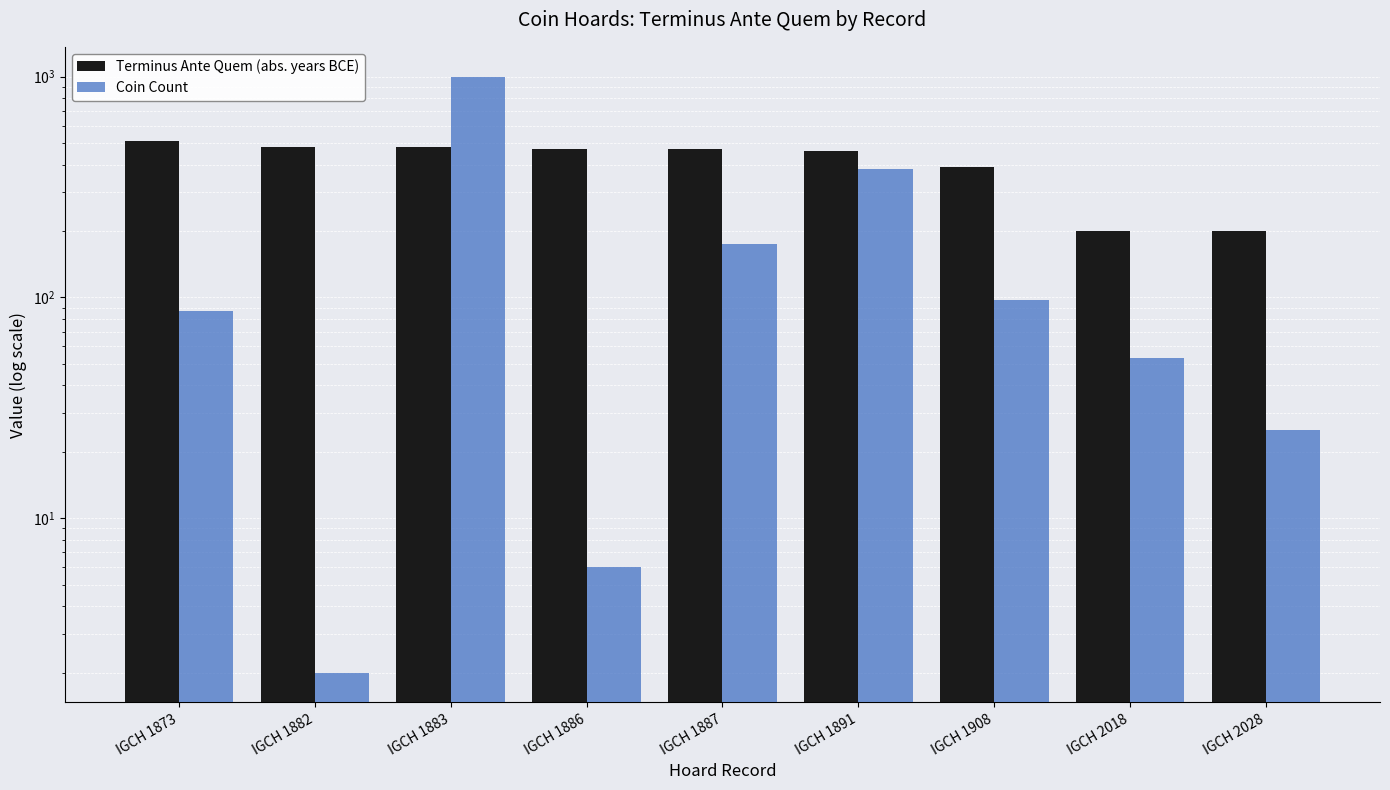

What is the spread (max minus min) of values at IGCH 2028?

175